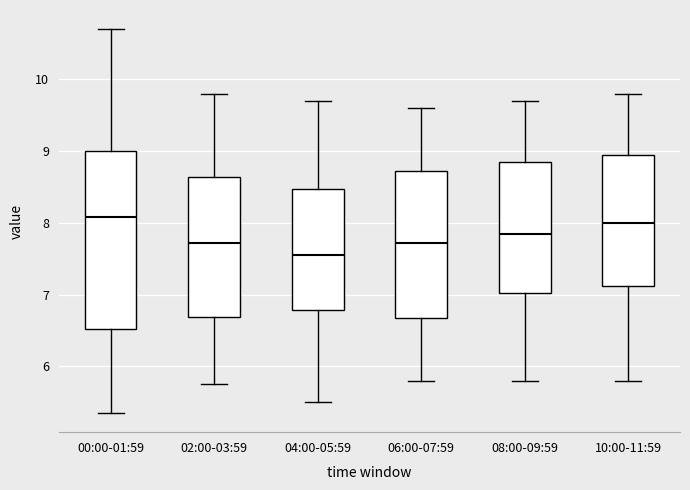

Which box is the tallest, from its lower edge to its upper edge?

00:00-01:59